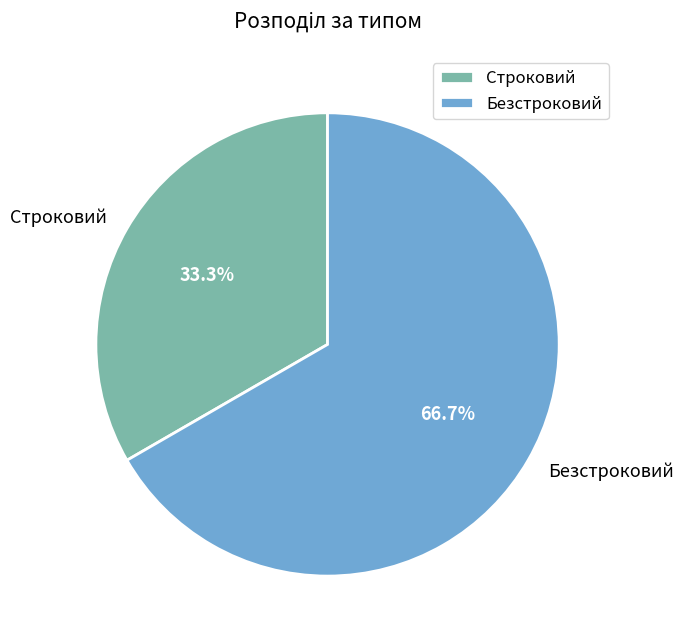

Which has a higher value, Строковий or Безстроковий?

Безстроковий